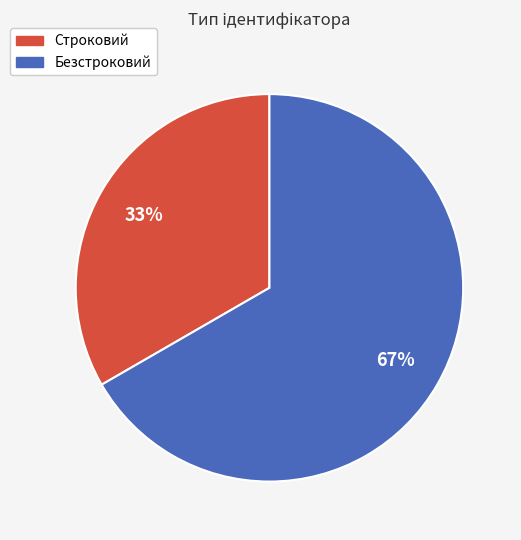

Is there any slice that represents more than half of the pie?

Yes